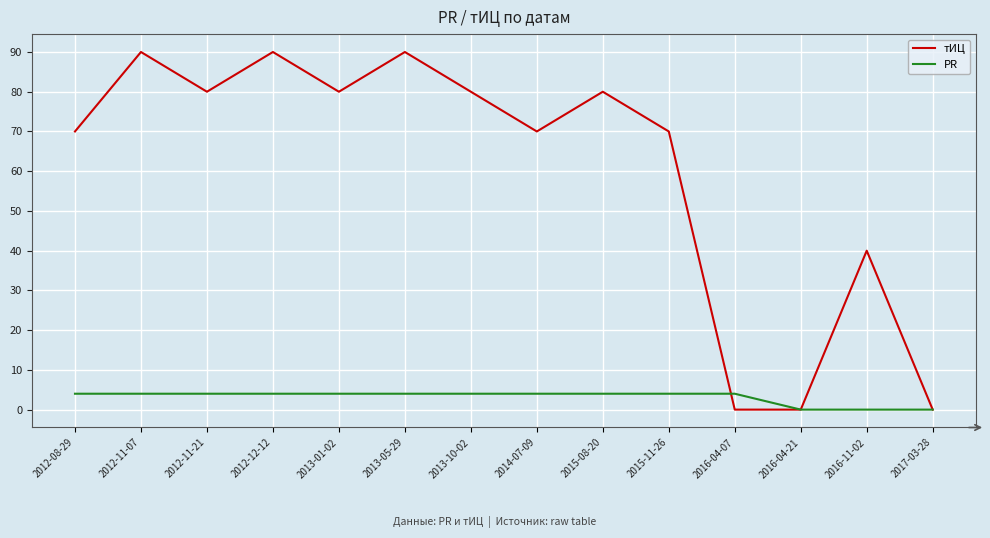

What is the maximum value for PR?

4